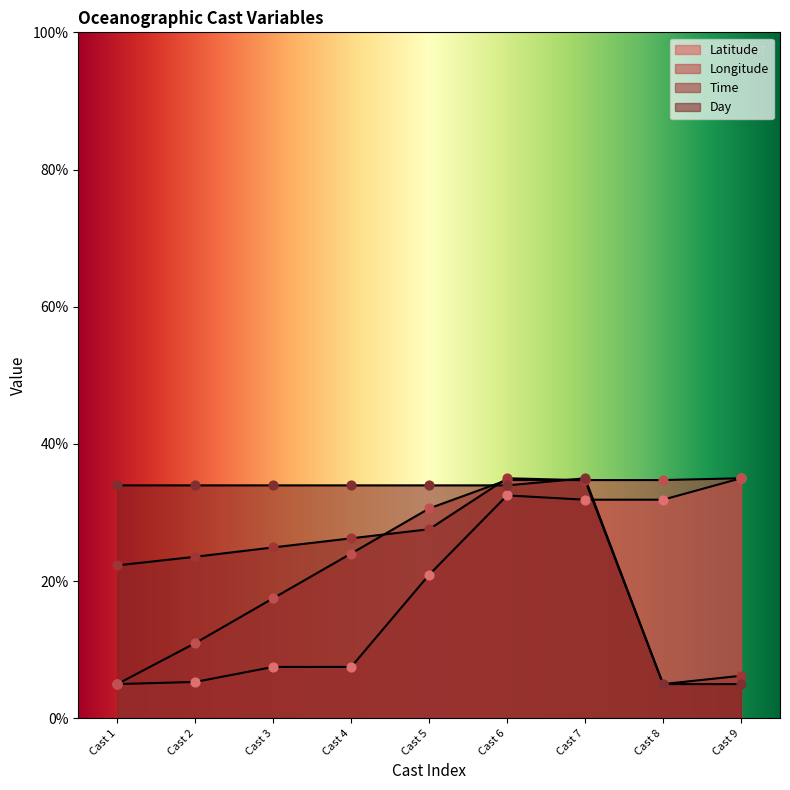

Which series reaches the maximum Y coordinate?

Latitude